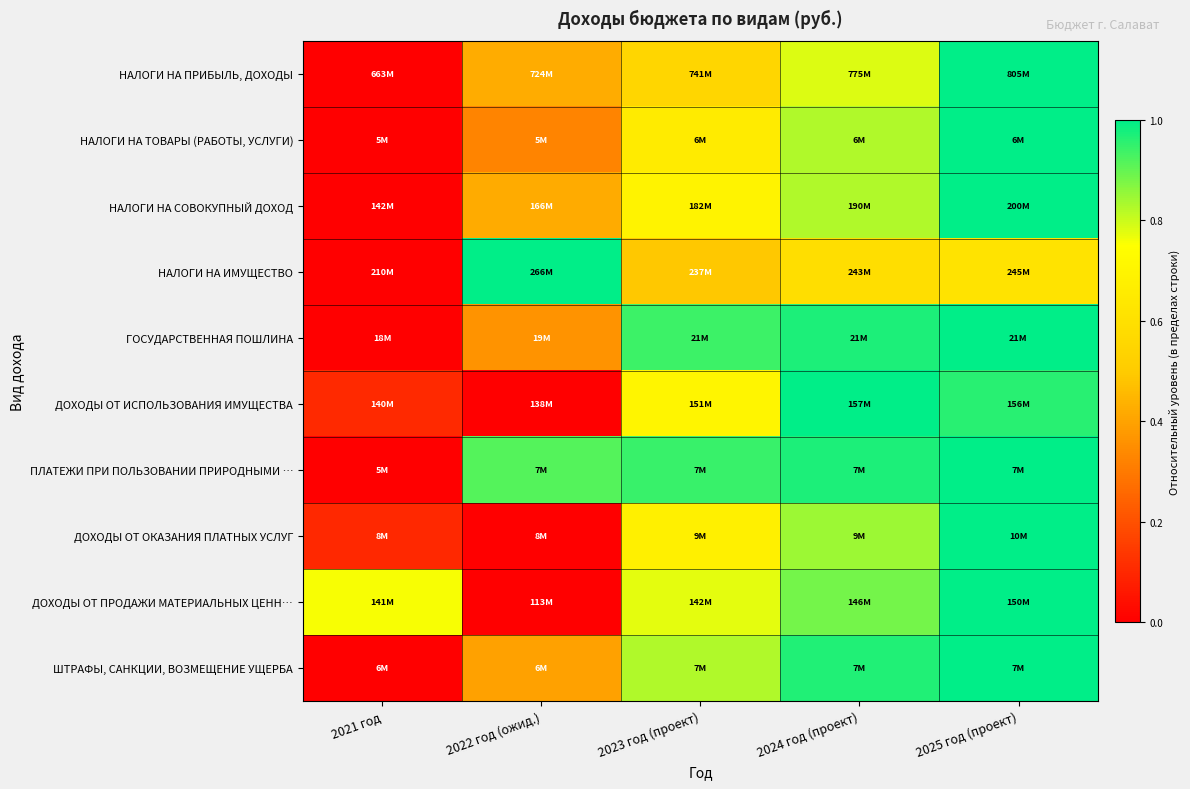

How many series are shown in this chart?

10